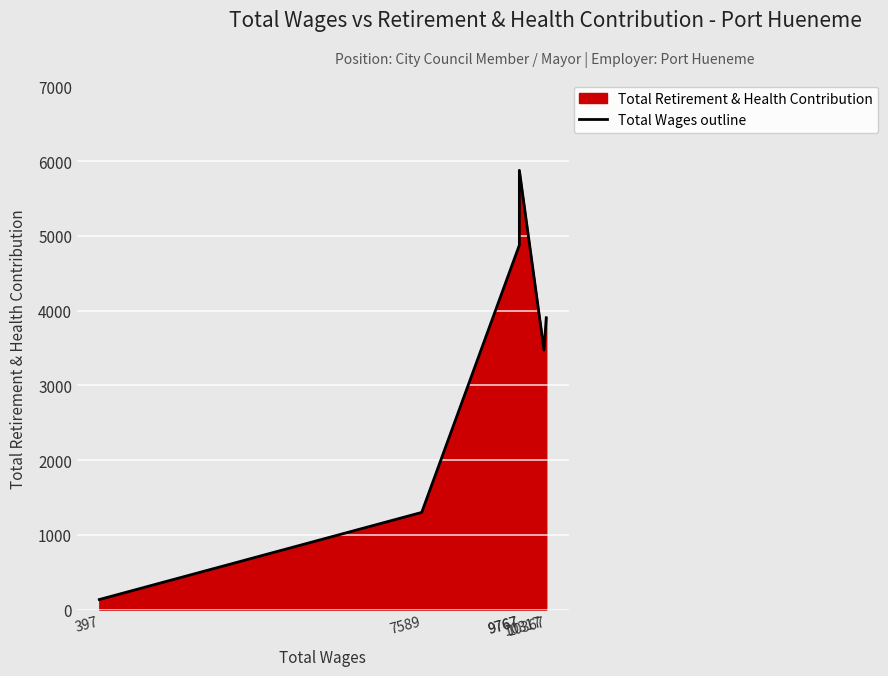

What is the value of the 1st point from the left?

134